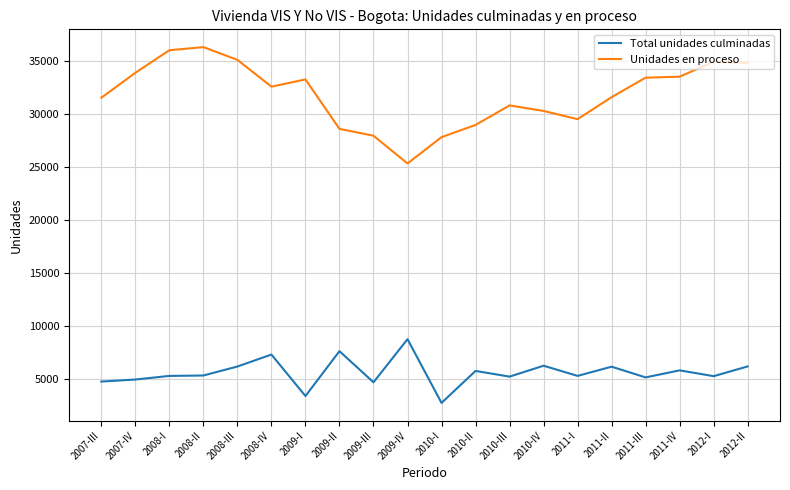

How many categories are shown in the chart?

20